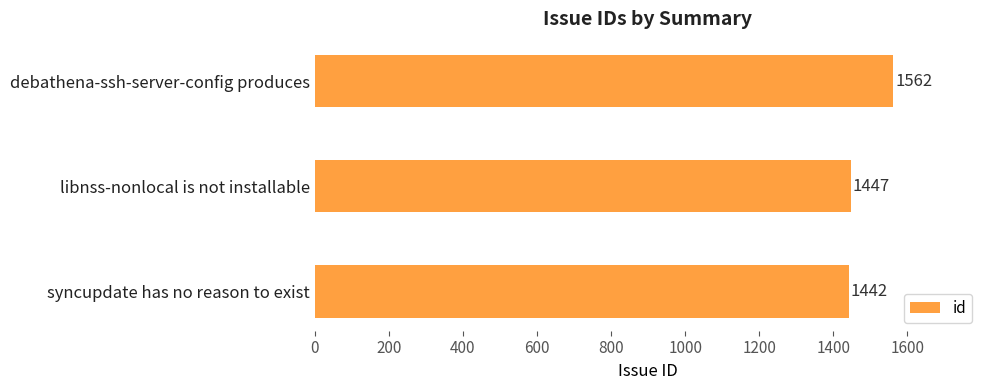

What is the ratio of the value at syncupdate has no reason to exist to the value at libnss-nonlocal is not installable?

1.0